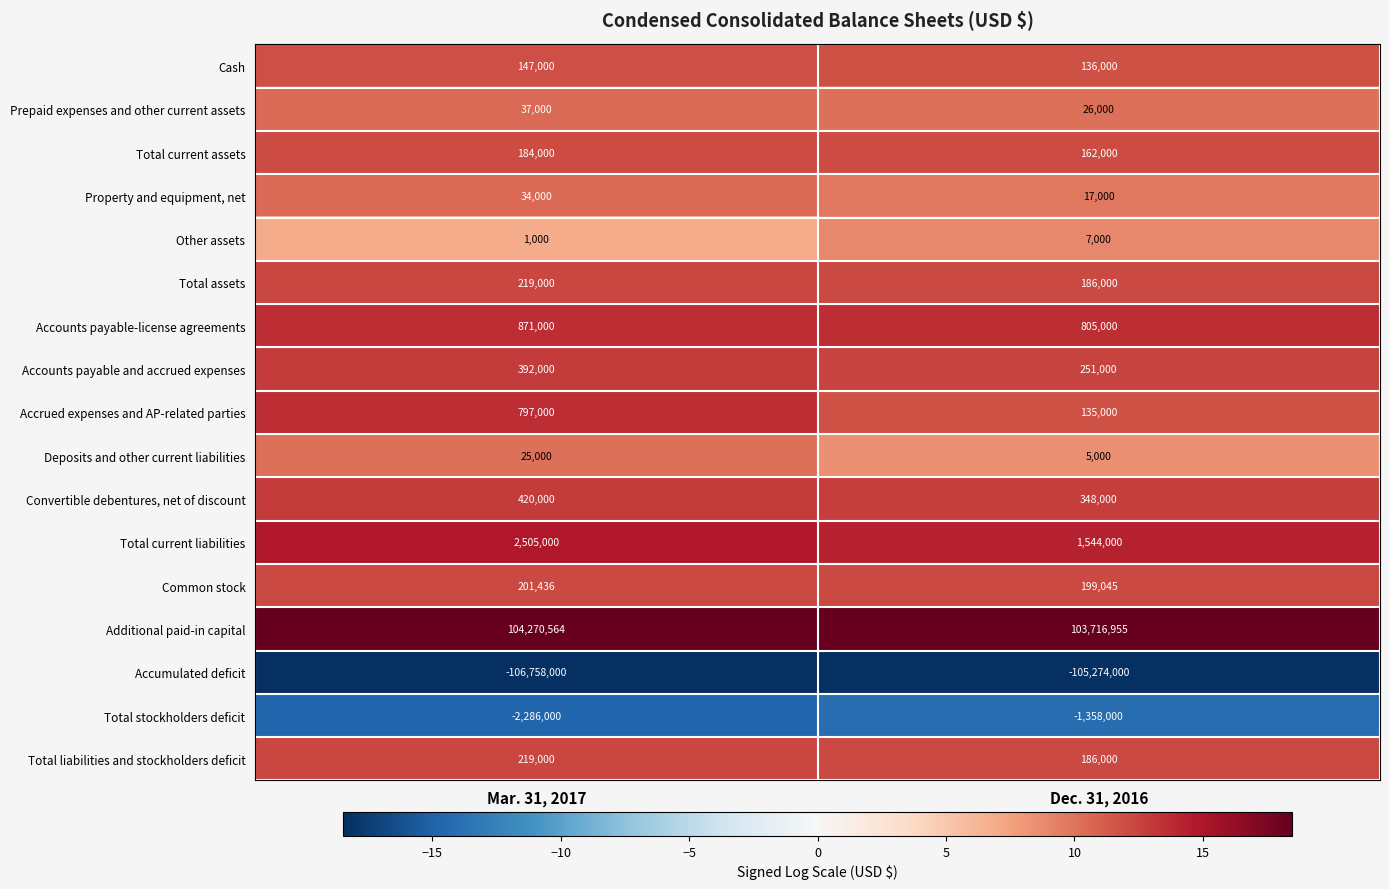

What is the spread (max minus min) of values at Mar. 31, 2017?

211028564